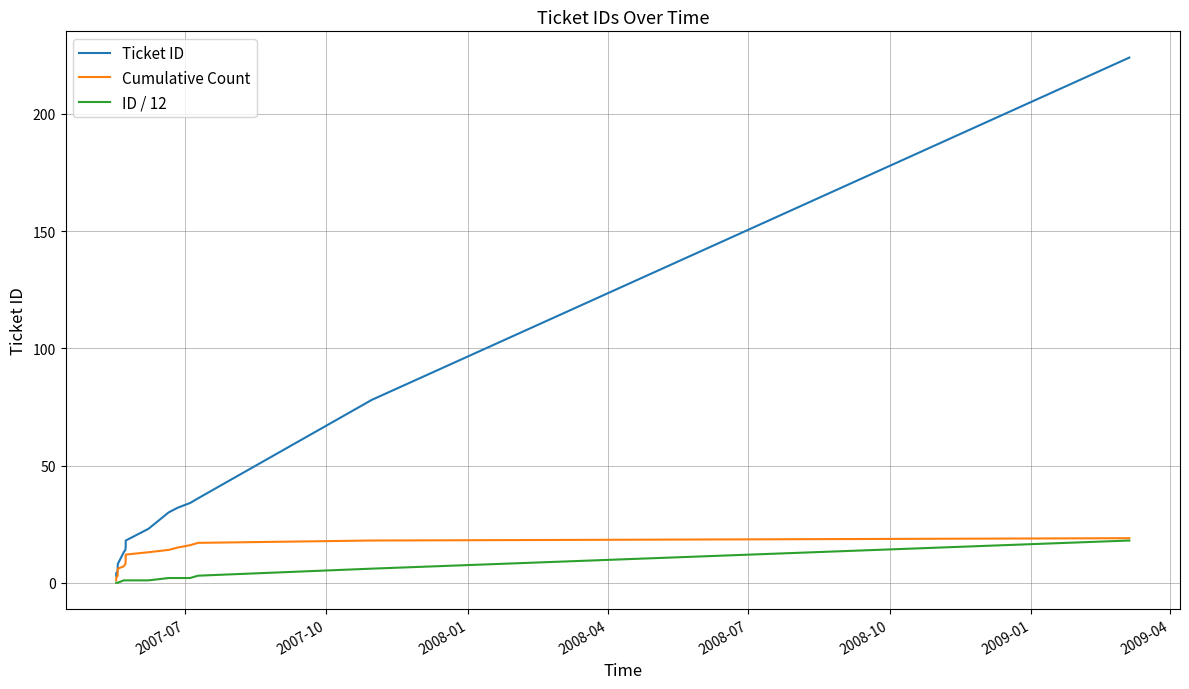

How many lines are shown in the chart?

3